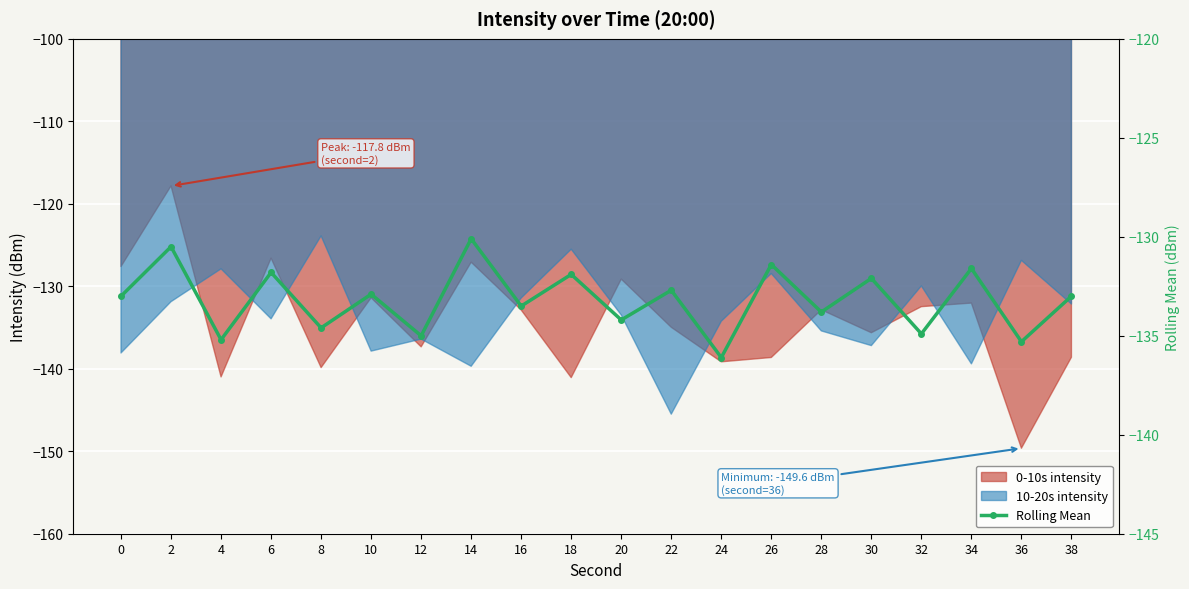

What is the change in value from 20 to 24?

-1.9